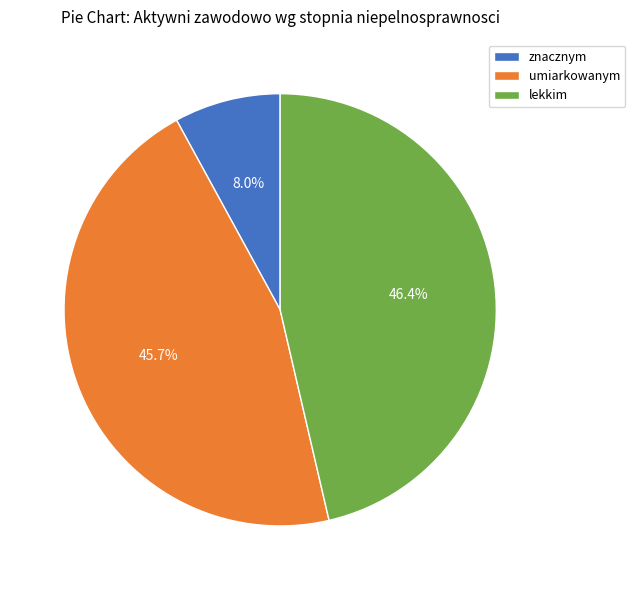

Rank the categories by value from highest to lowest.

lekkim, umiarkowanym, znacznym